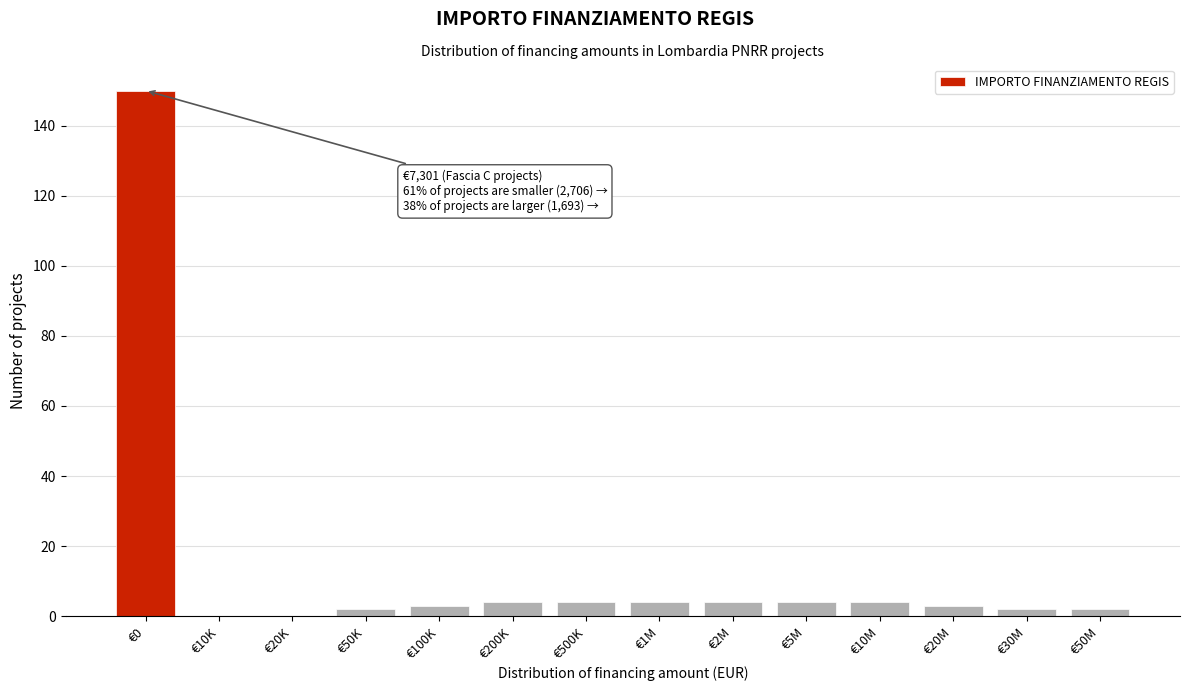

Reading right to left, extract all data points from this chart.

€50M=2	€30M=2	€20M=3	€10M=4	€5M=4	€2M=4	€1M=4	€500K=4	€200K=4	€100K=3	€50K=2	€20K=0	€10K=0	€0=150